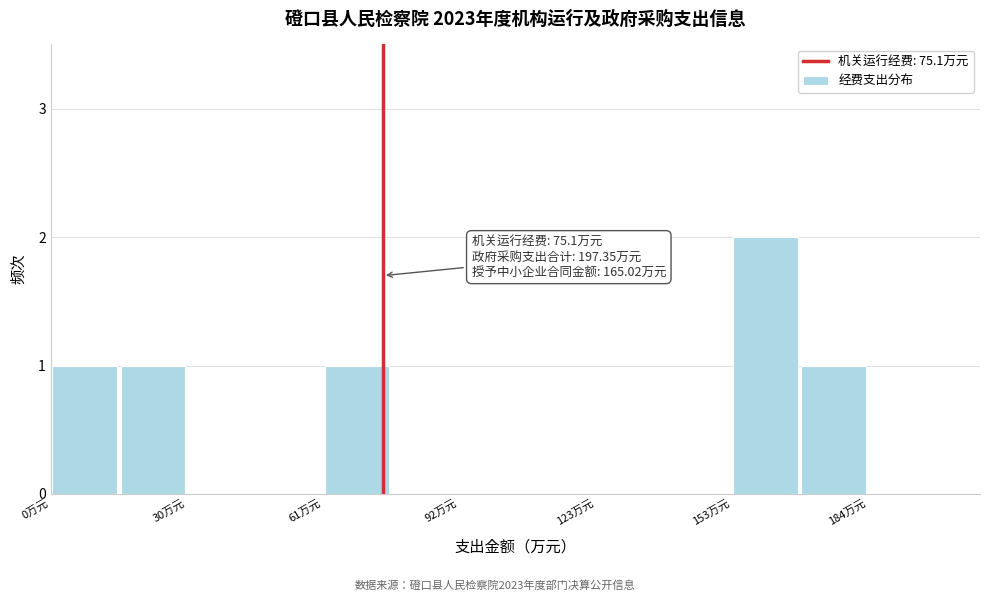

Read against the x-axis, roughly where is the centre of the tallest bar?

160